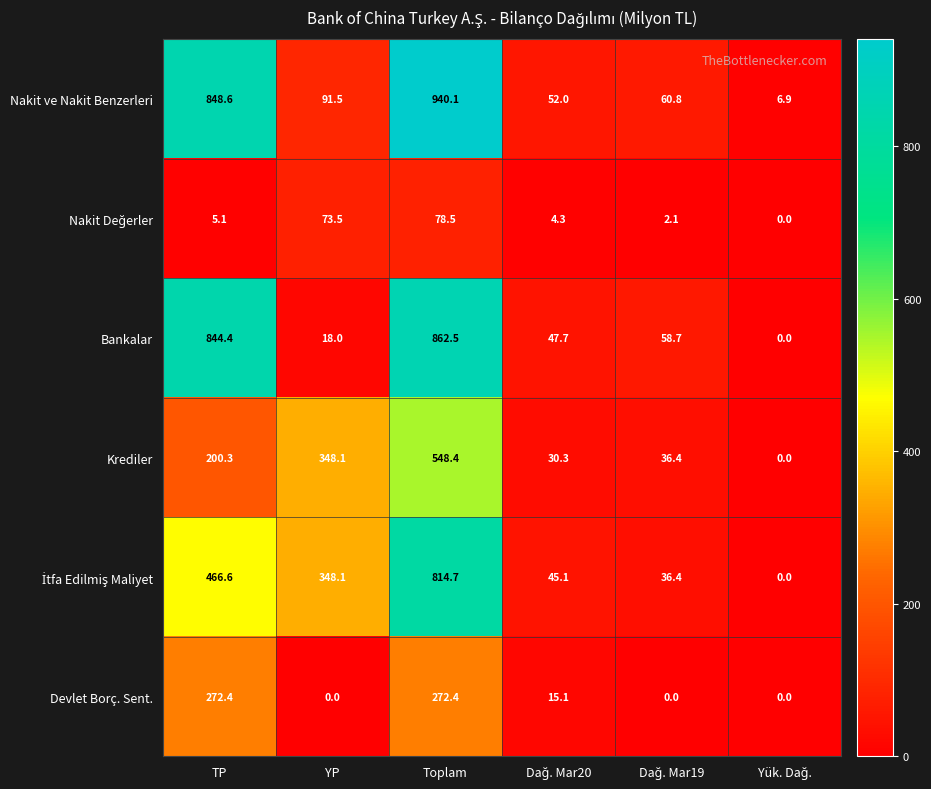

What is the spread (max minus min) of values at YP?

348.1